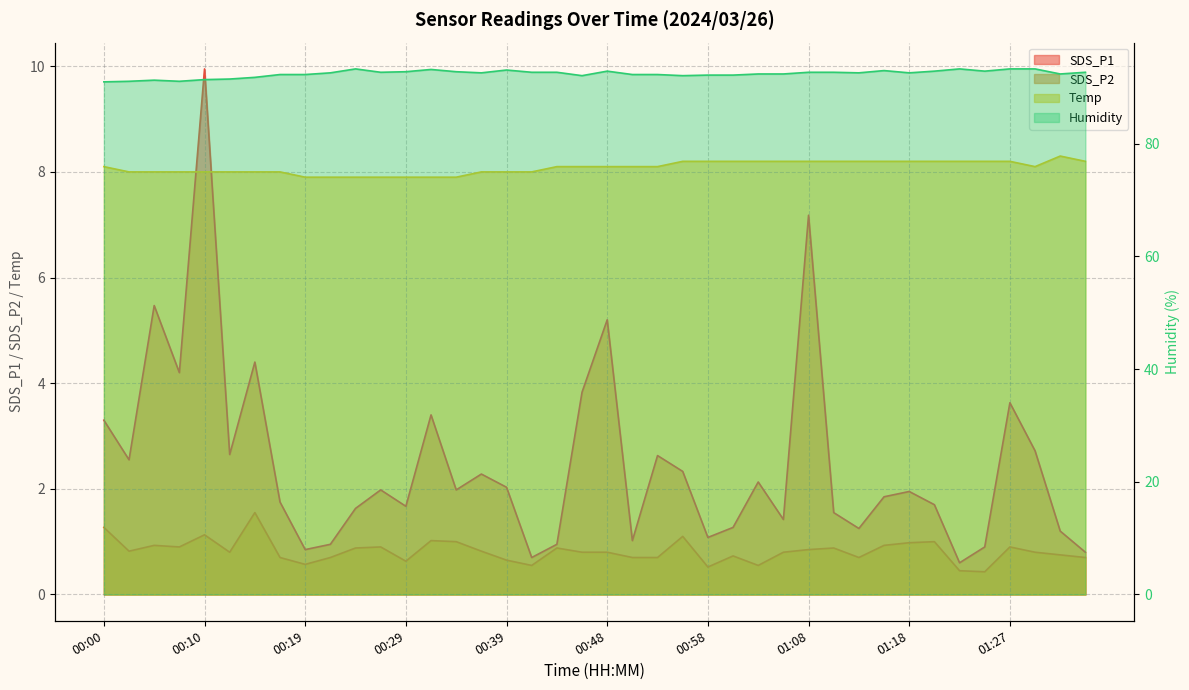

Which series has the largest range (max minus min)?

SDS_P1